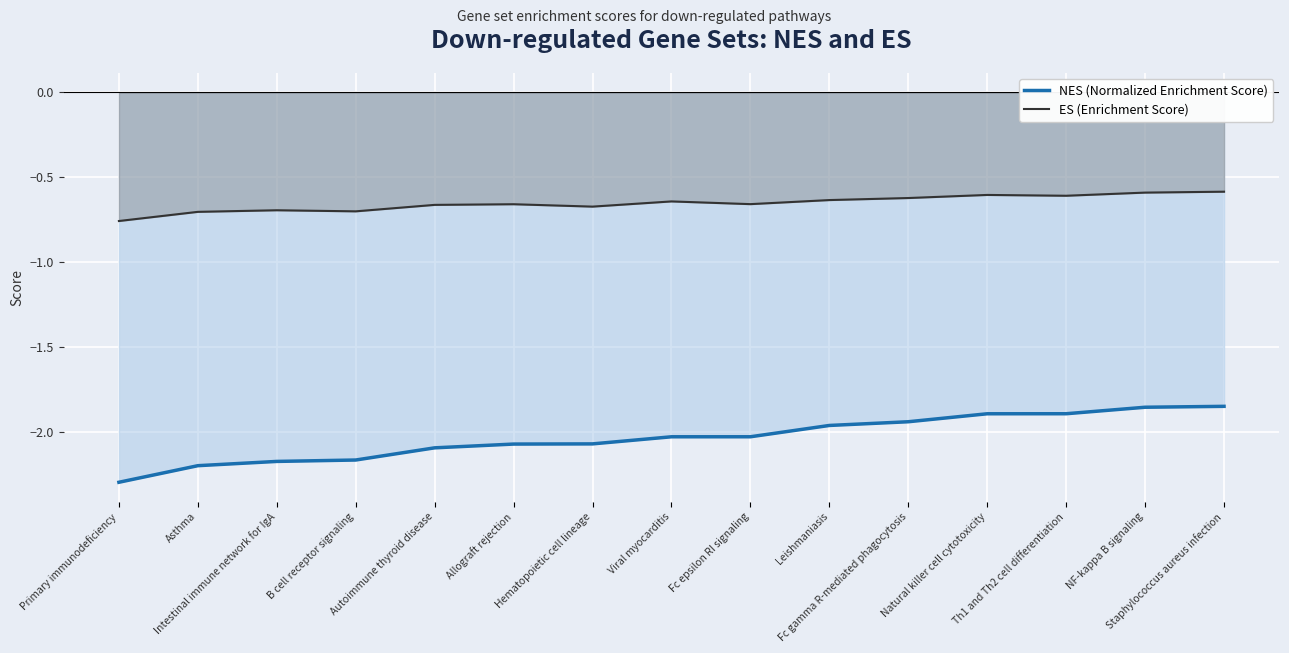

Rank the categories by ES (Enrichment Score) value from lowest to highest.

Primary immunodeficiency, Asthma, B cell receptor signaling, Intestinal immune network for IgA, Hematopoietic cell lineage, Autoimmune thyroid disease, Allograft rejection, Fc epsilon RI signaling, Viral myocarditis, Leishmaniasis, Fc gamma R-mediated phagocytosis, Th1 and Th2 cell differentiation, Natural killer cell cytotoxicity, NF-kappa B signaling, Staphylococcus aureus infection